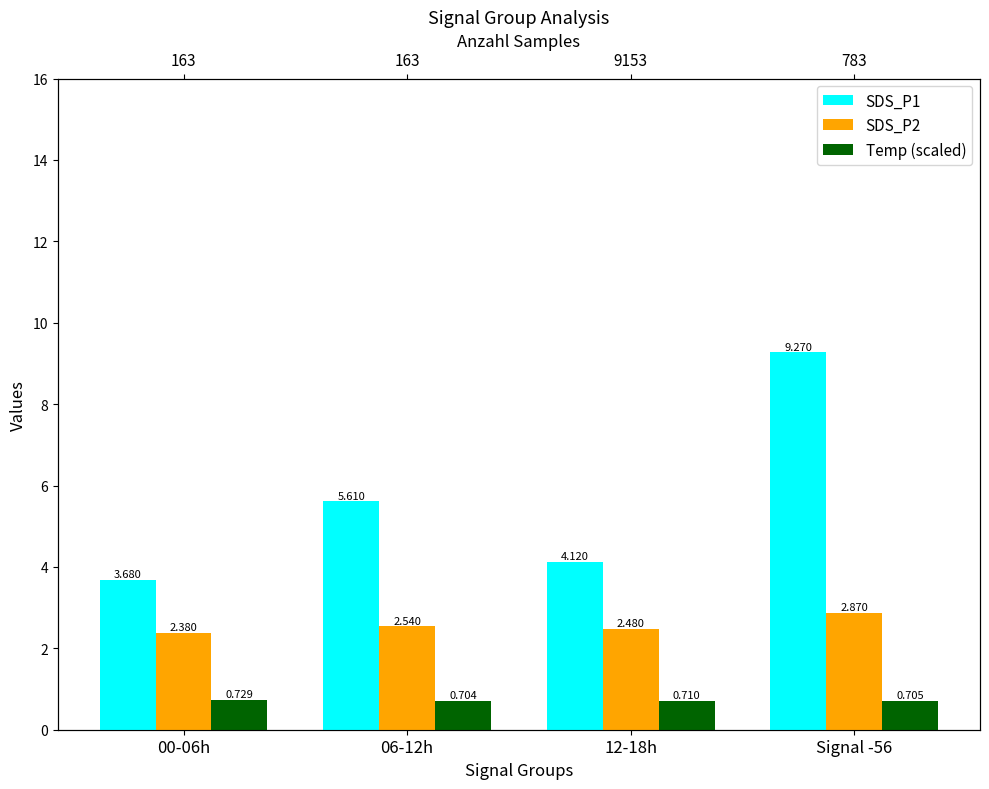

What is the difference between the second highest and second lowest values in the SDS_P2 series?

0.1